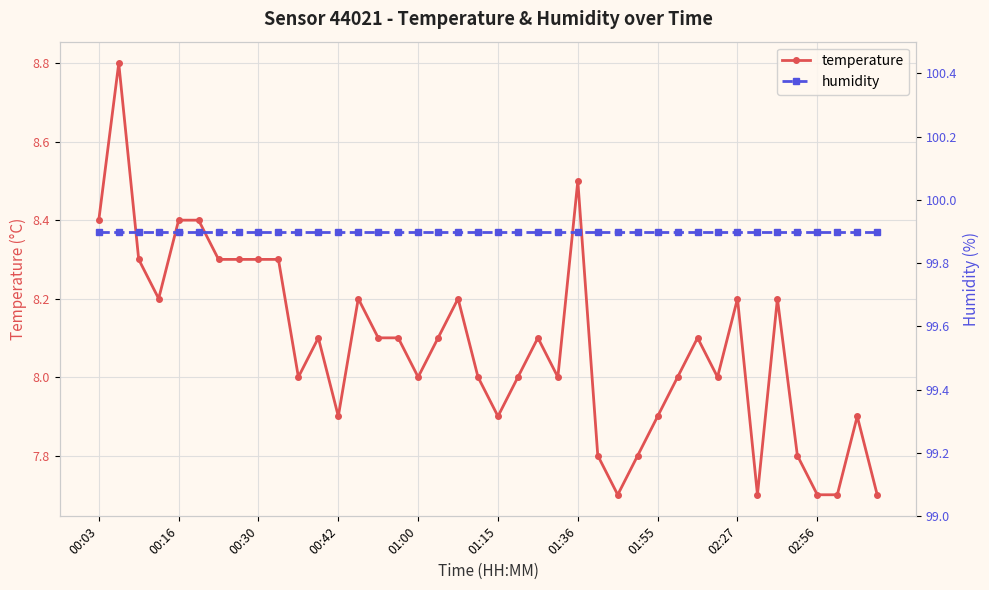

What is the average value of the temperature series?

8.1